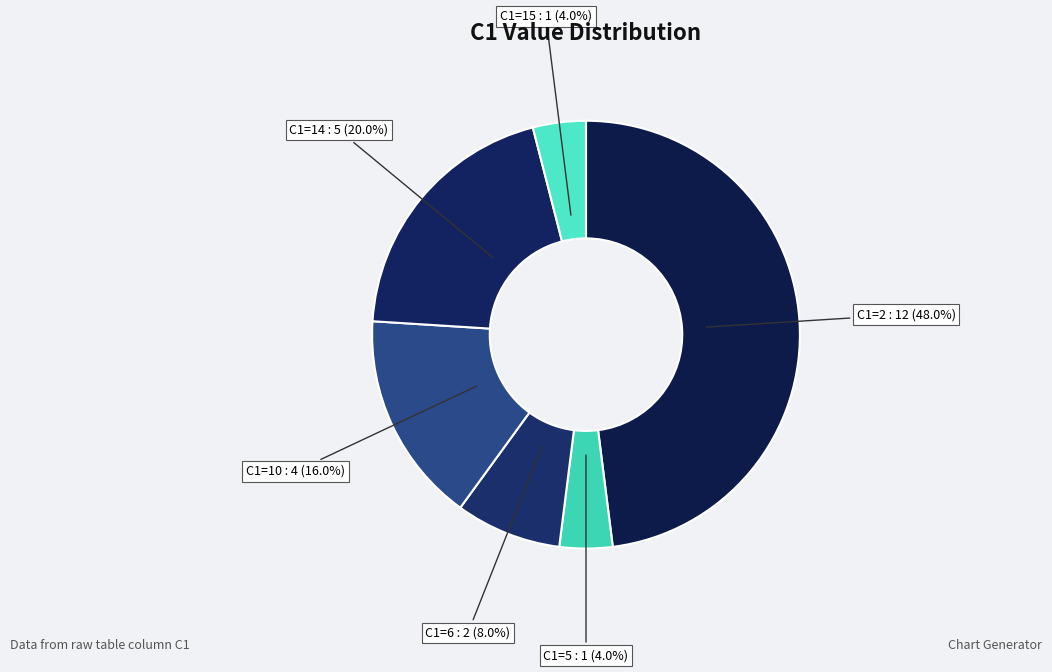

To the nearest percent, what is the average slice percentage?

17%